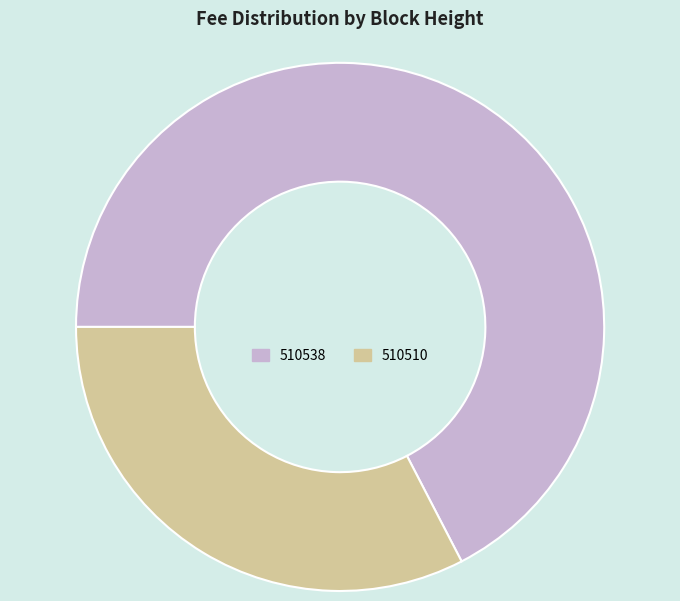

True or false: 510510 accounts for 38% of the total.

False